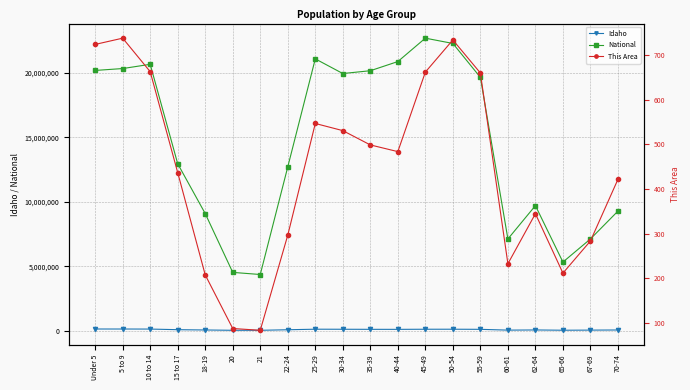

What is the difference between the second highest and minimum values in the National series?

17943831